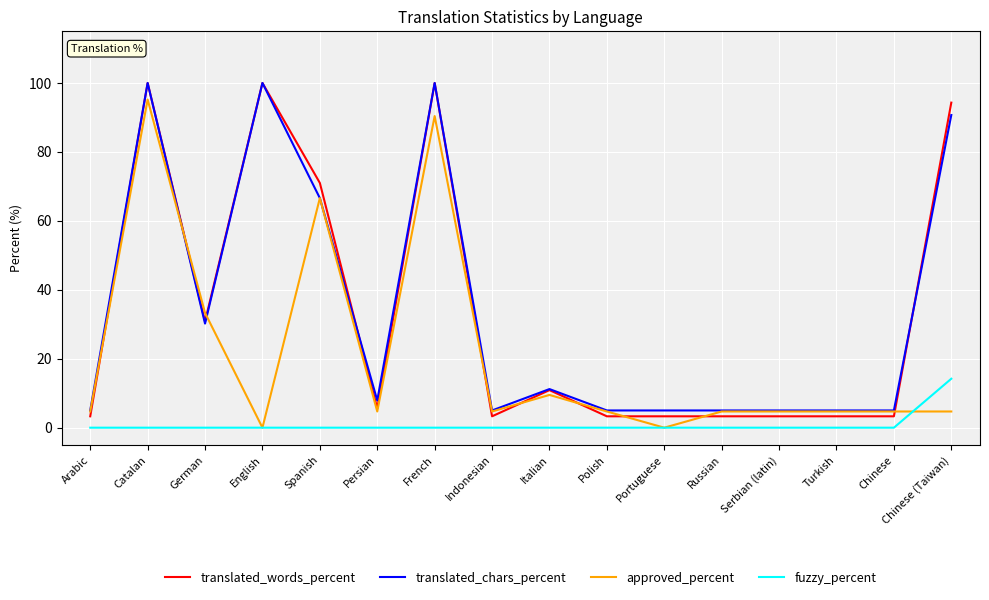

What position from the left is Italian?

9